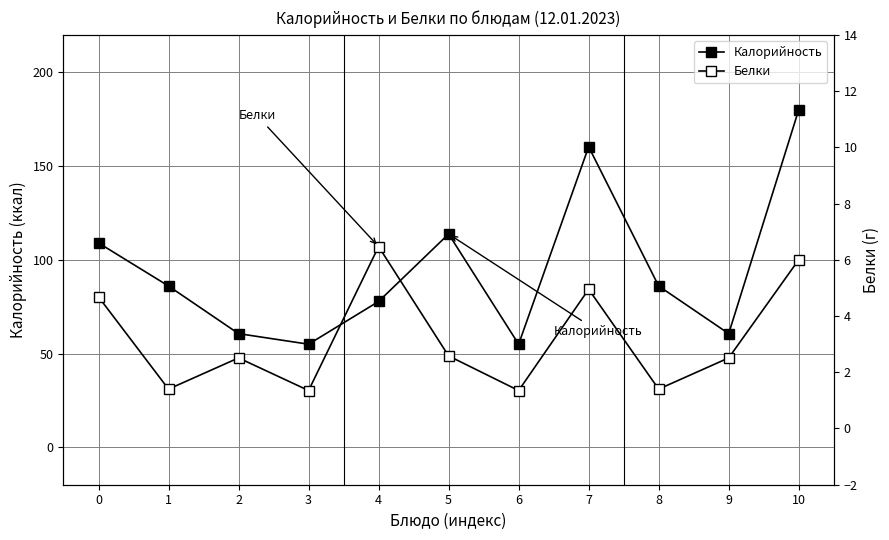

Reading left to right, what are all the values shown in this chart?

Калорийность: 0=109.0	1=86.0	2=60.6	3=55.0	4=77.8	5=113.8	6=55.0	7=160.3	8=86.0	9=60.6	10=180.0
Белки: 0=4.7	1=1.4	2=2.5	3=1.4	4=6.5	5=2.6	6=1.4	7=5.0	8=1.4	9=2.5	10=6.0